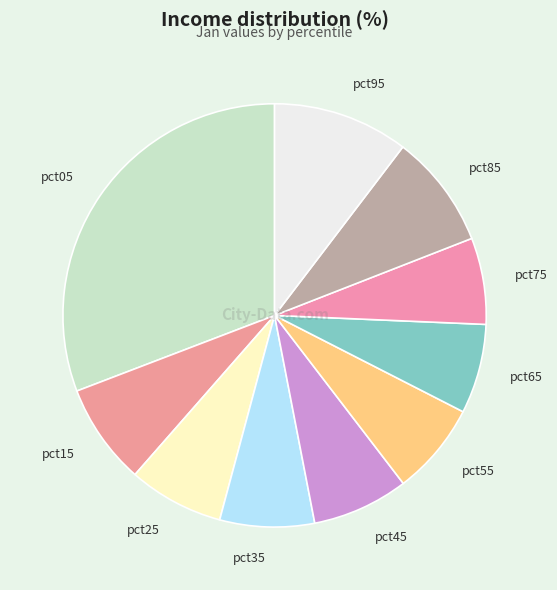

Which slice is the largest?

pct05